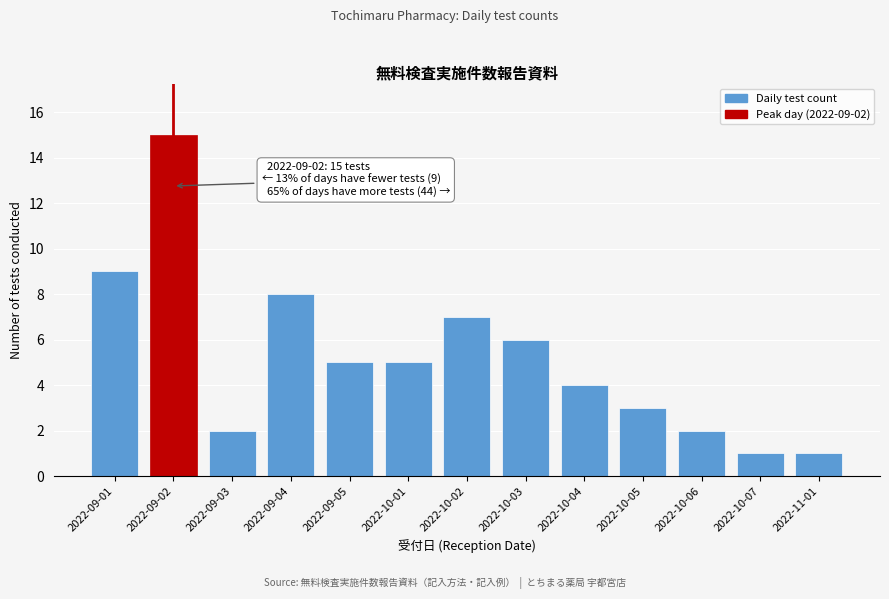

Reading left to right, what are all the values shown in this chart?

2022-09-01=9	2022-09-02=15	2022-09-03=2	2022-09-04=8	2022-09-05=5	2022-10-01=5	2022-10-02=7	2022-10-03=6	2022-10-04=4	2022-10-05=3	2022-10-06=2	2022-10-07=1	2022-11-01=1